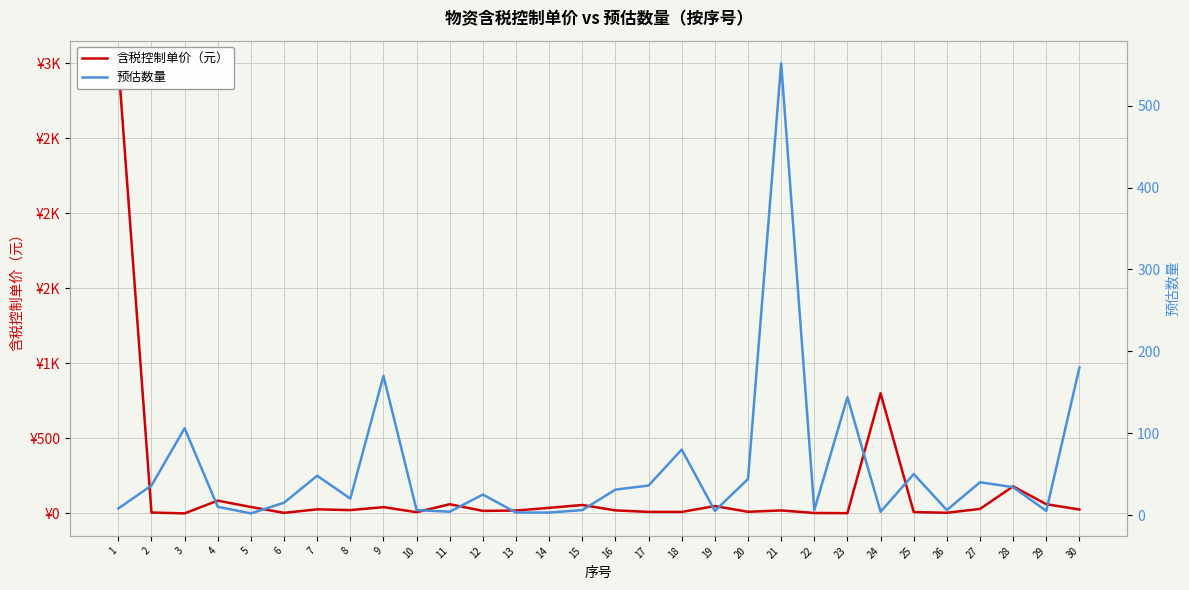

Between which two adjacent categories do 含税控制单价（元） and 预估数量 first intersect?

1 and 2